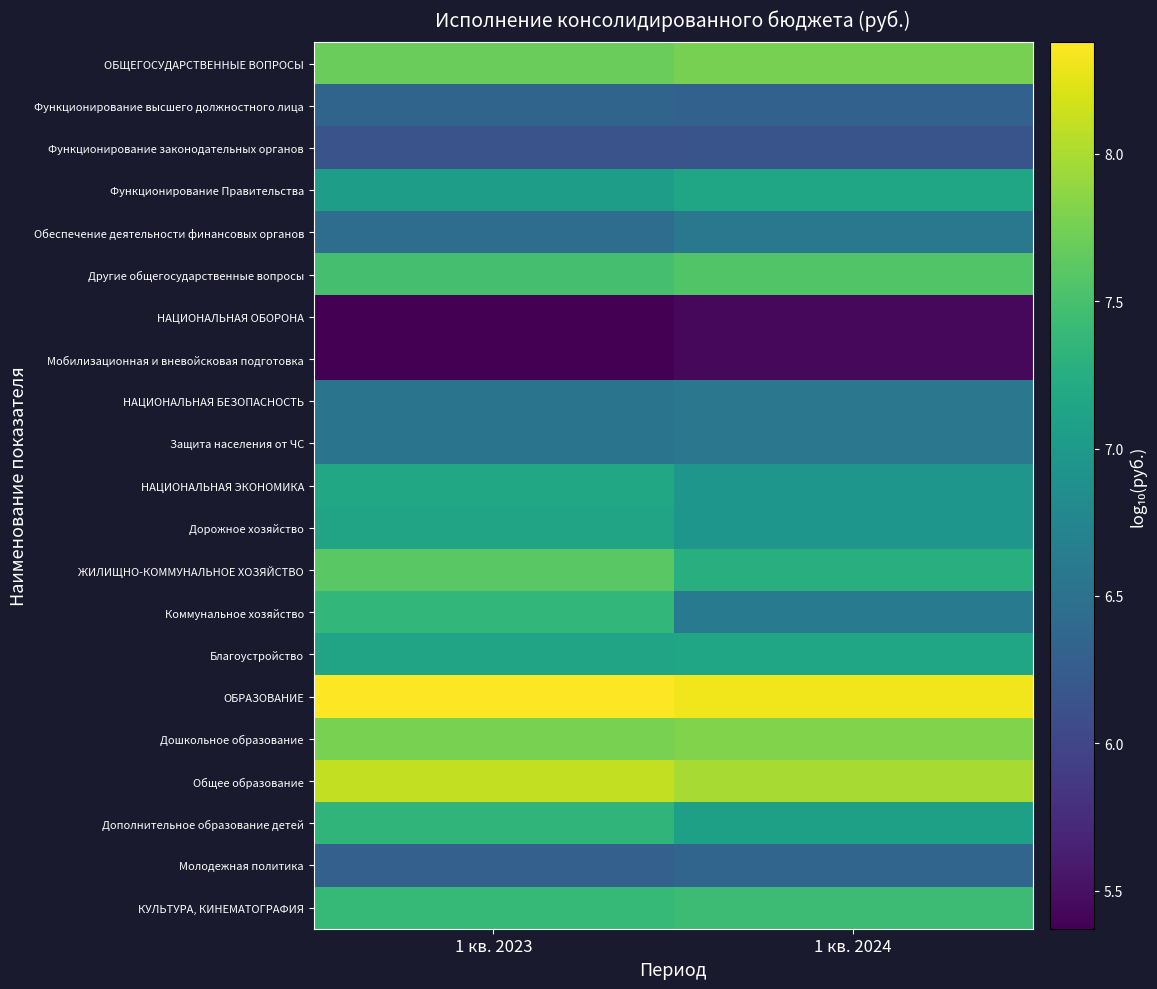

List the series in order of their peak value, highest first.

ОБРАЗОВАНИЕ, Общее образование, Дошкольное образование, ОБЩЕГОСУДАРСТВЕННЫЕ ВОПРОСЫ, ЖИЛИЩНО-КОММУНАЛЬНОЕ ХОЗЯЙСТВО, Другие общегосударственные вопросы, КУЛЬТУРА, КИНЕМАТОГРАФИЯ, Коммунальное хозяйство, Дополнительное образование детей, НАЦИОНАЛЬНАЯ ЭКОНОМИКА, Благоустройство, Функционирование Правительства, Дорожное хозяйство, Обеспечение деятельности финансовых органов, НАЦИОНАЛЬНАЯ БЕЗОПАСНОСТЬ, Защита населения от ЧС, Молодежная политика, Функционирование высшего должностного лица, Функционирование законодательных органов, НАЦИОНАЛЬНАЯ ОБОРОНА, Мобилизационная и вневойсковая подготовка